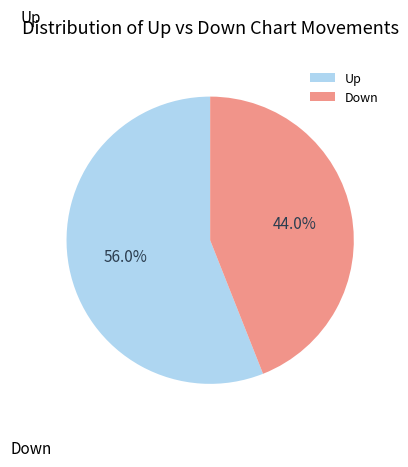

What is the smallest slice in the pie chart?

Down